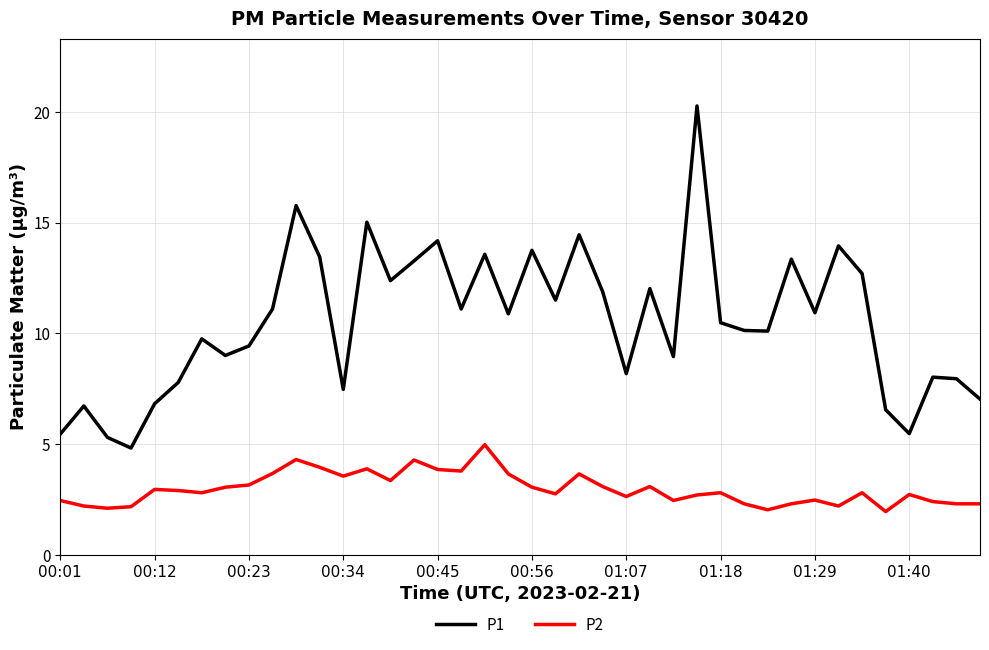

Which series has the widest spread of values?

P1